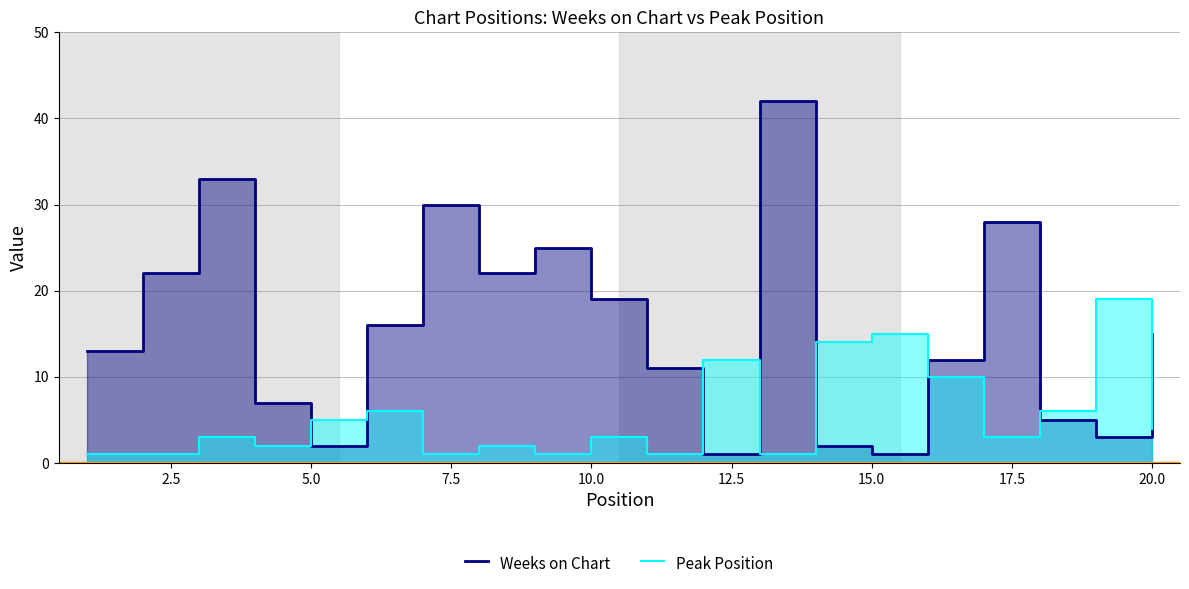

In Peak Position, how many points are lower than both neighbors (excluding endpoints)?

6